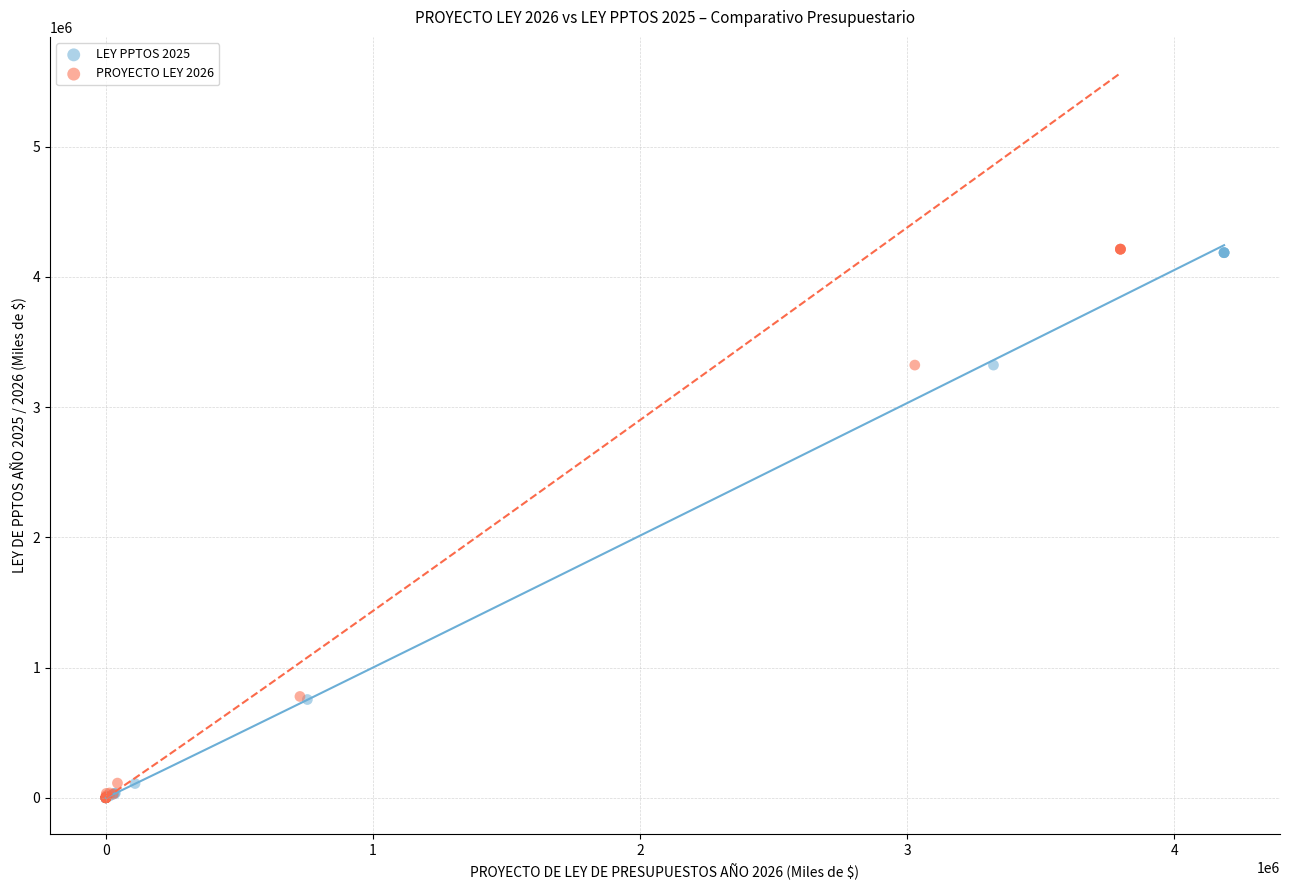

Which series has the widest spread of Y values?

PROYECTO LEY 2026